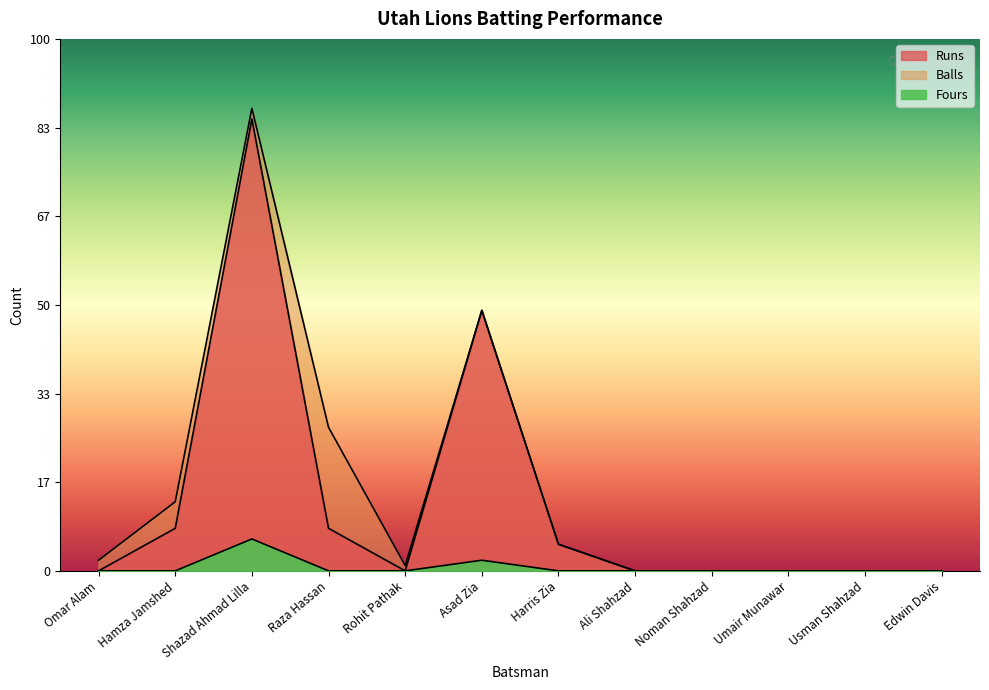

What is the difference between the maximum and second lowest values in the Fours series?

6